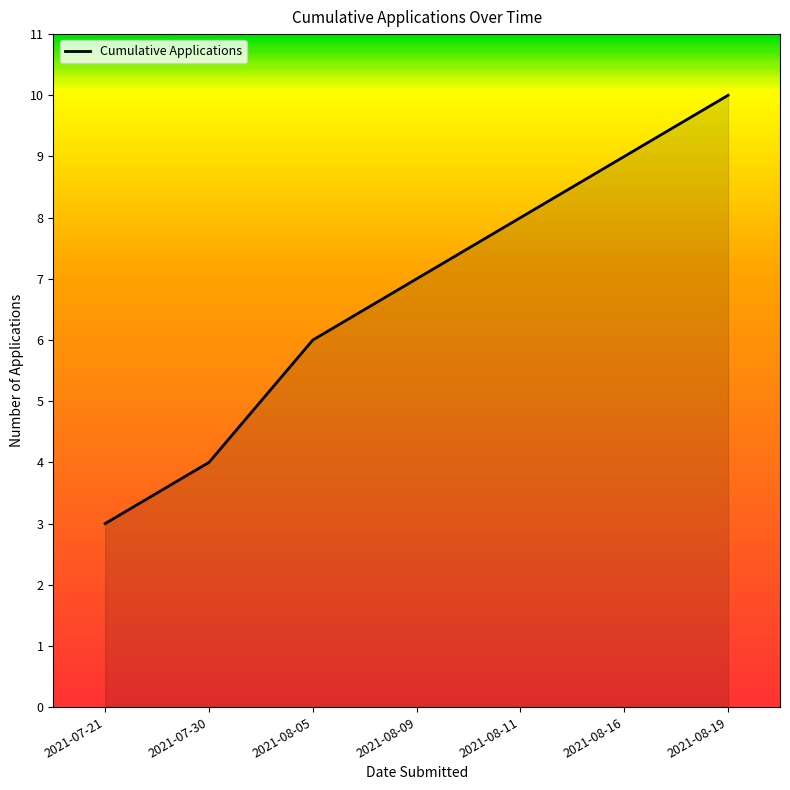

What position from the right is 2021-07-21?

7